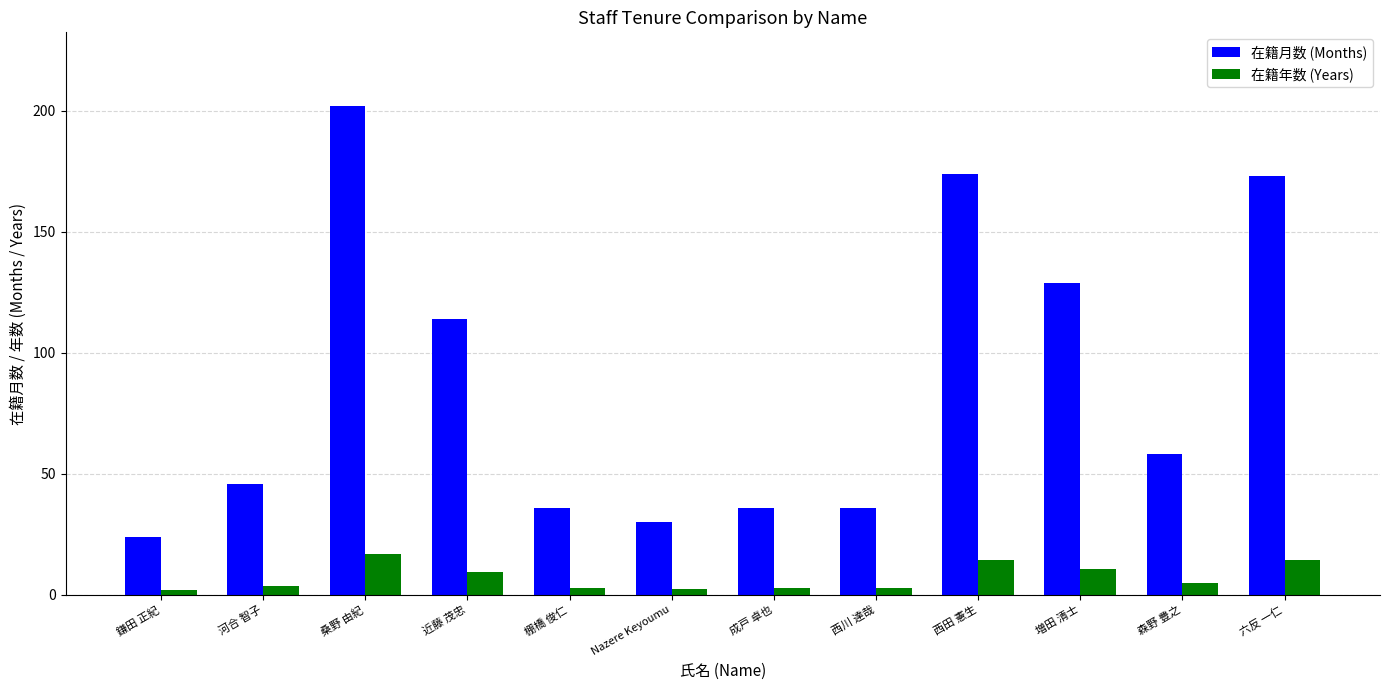

What is the difference between the second highest and second lowest values in the 在籍年数 (Years) series?

12.0